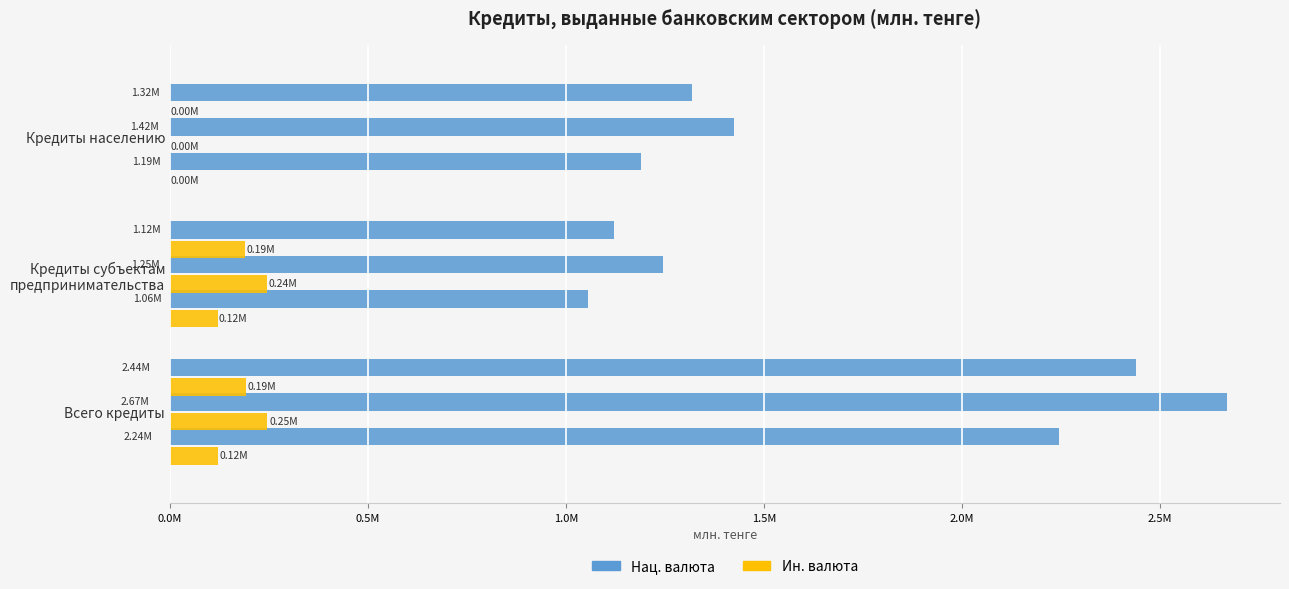

Count the number of categories in the chart.

3